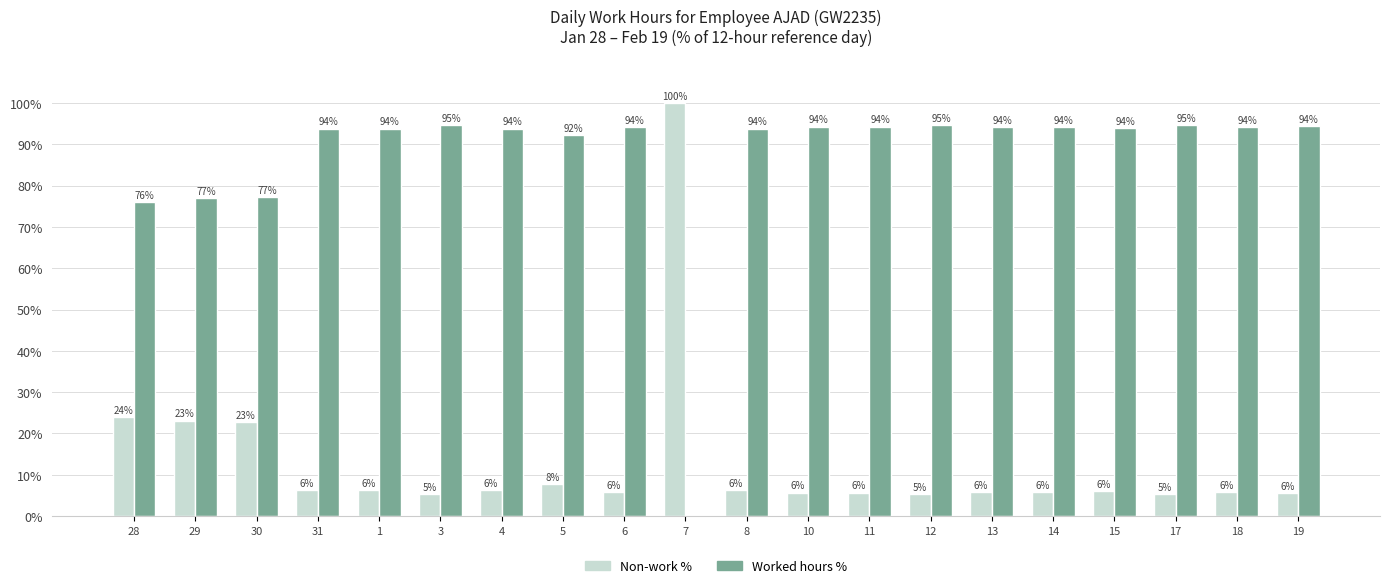

What is the highest value of the Worked hours % series?

94.7